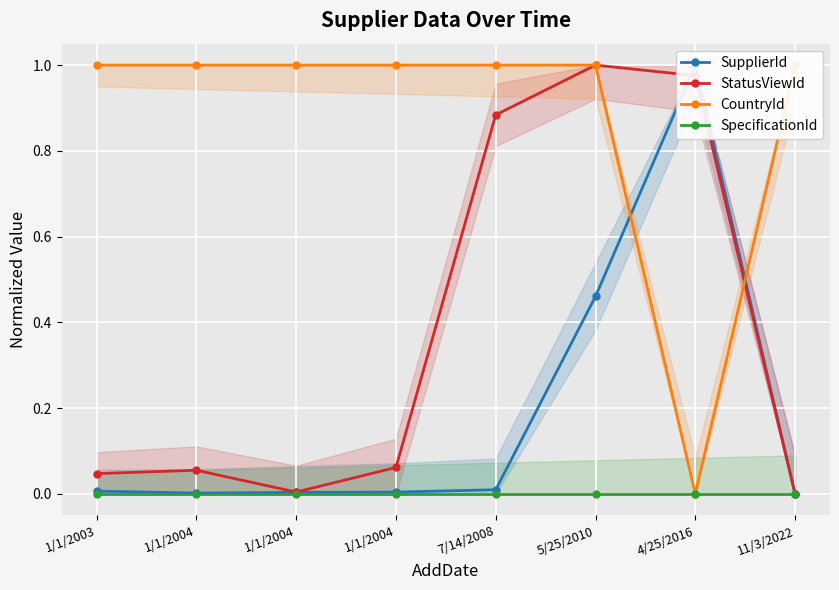

The value of CountryId at 5/25/2010 is 1.4. True or false?

False